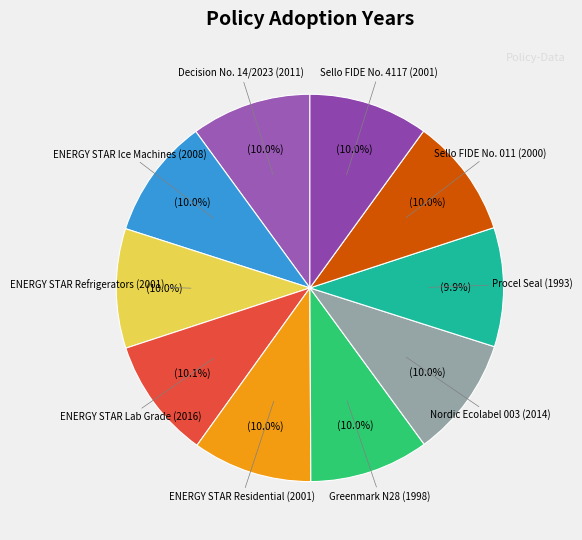

To the nearest percent, what portion does Sello FIDE No. 011 represent?

10%